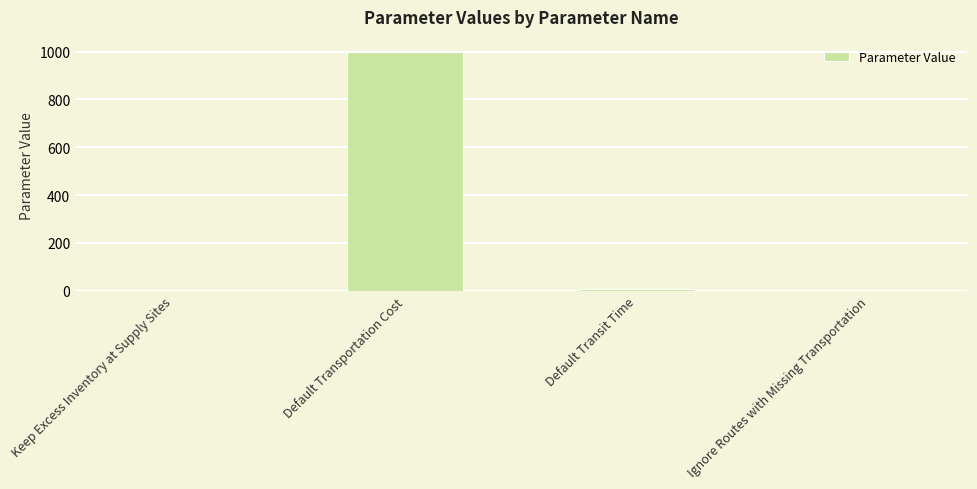

Is it true that the value at Default Transportation Cost is 462?

False